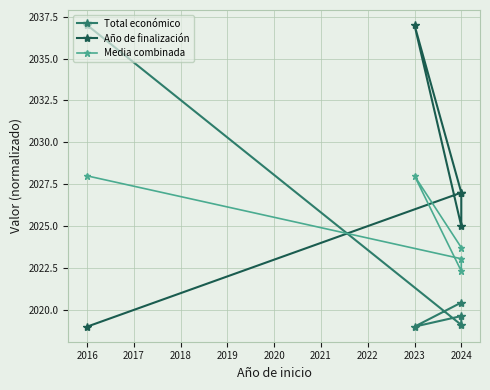

The value of Media combinada at 2016 is 1190.6. True or false?

False